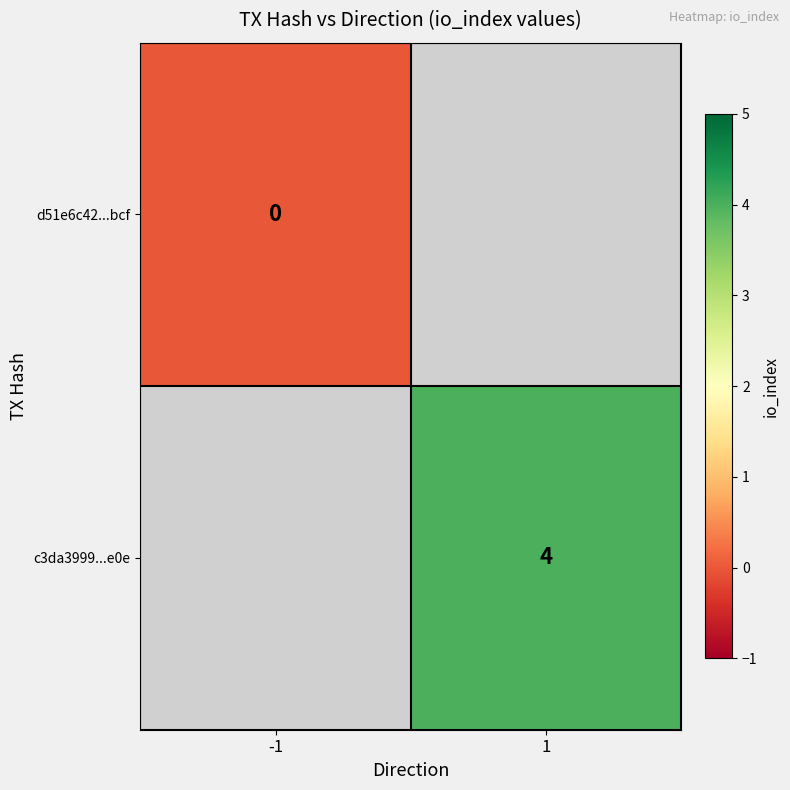

True or false: c3da3999...e0e has a value of 6 at 1.

False